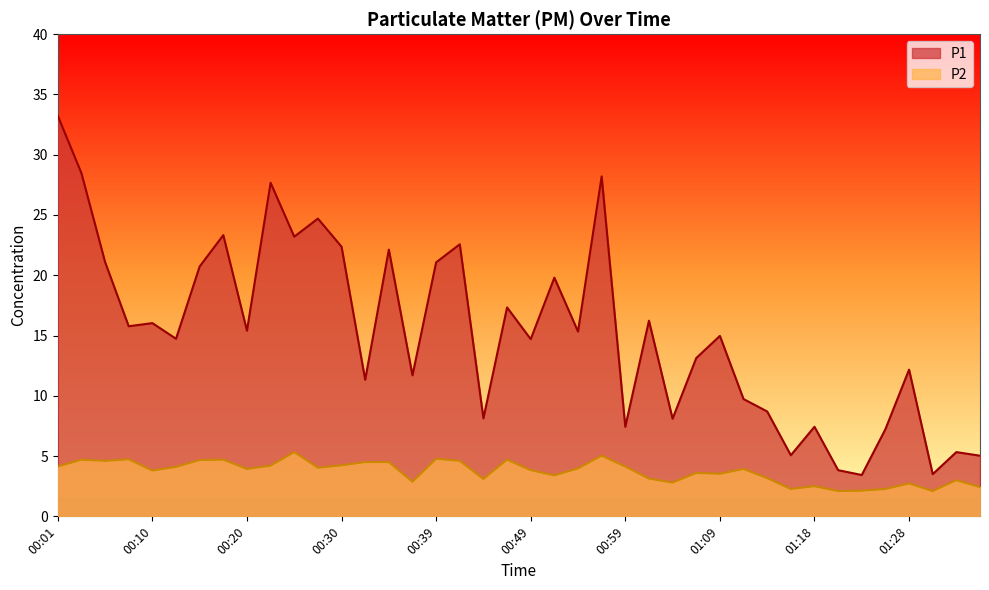

What is the label of the 14th point from the left?

00:32